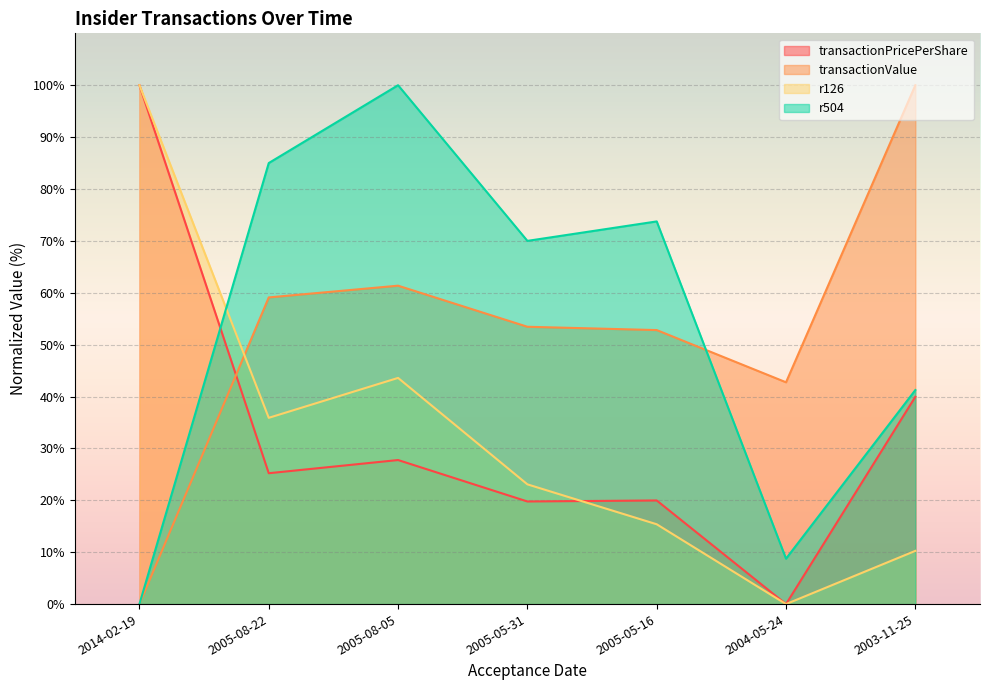

At which category does transactionValue reach its first local valley?

2004-05-24